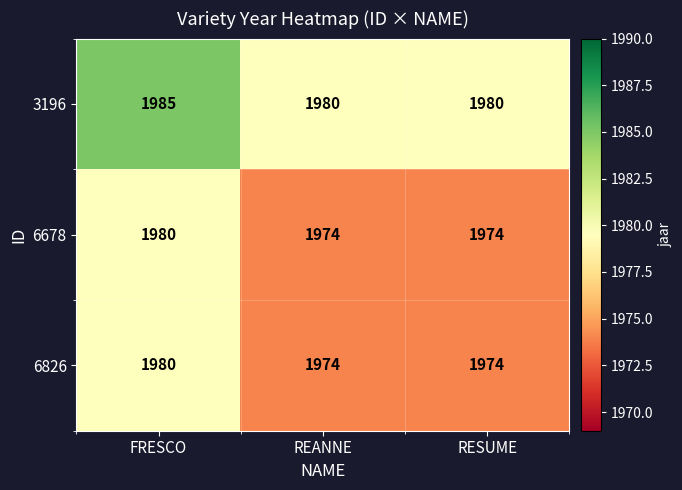

What value does the 3196 series have at FRESCO?

1985